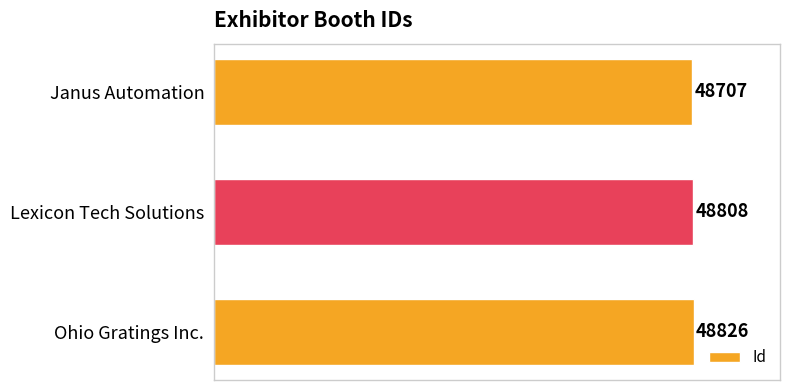

Are the bars horizontal?

Yes